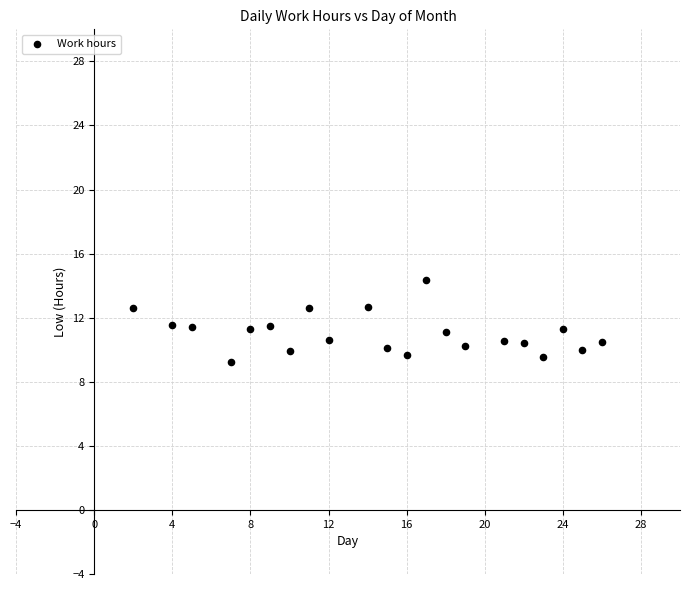

What is the range of Y values (max minus min)?

5.1